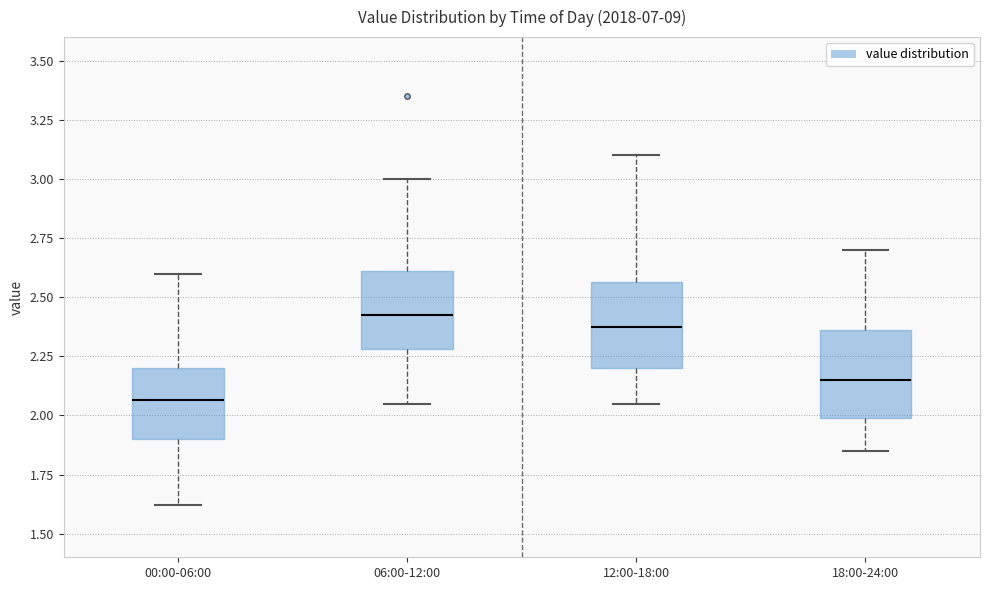

Which box has the lowest median line?

00:00-06:00